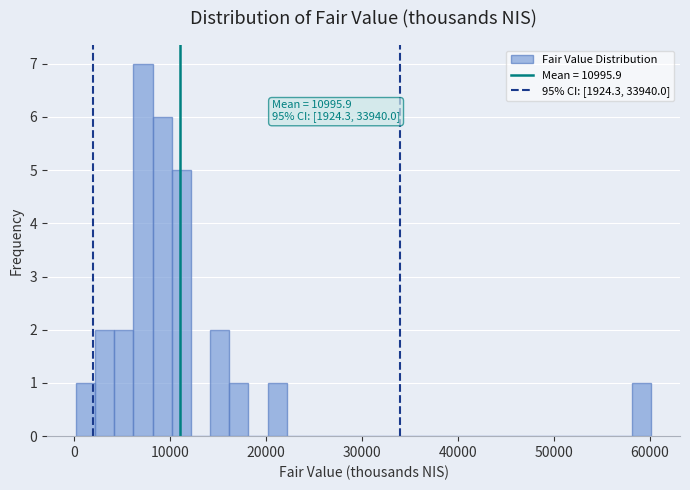

Around what value on the x-axis is the tallest bar? Give the approximate position of its centre, as read against the axis.

7000